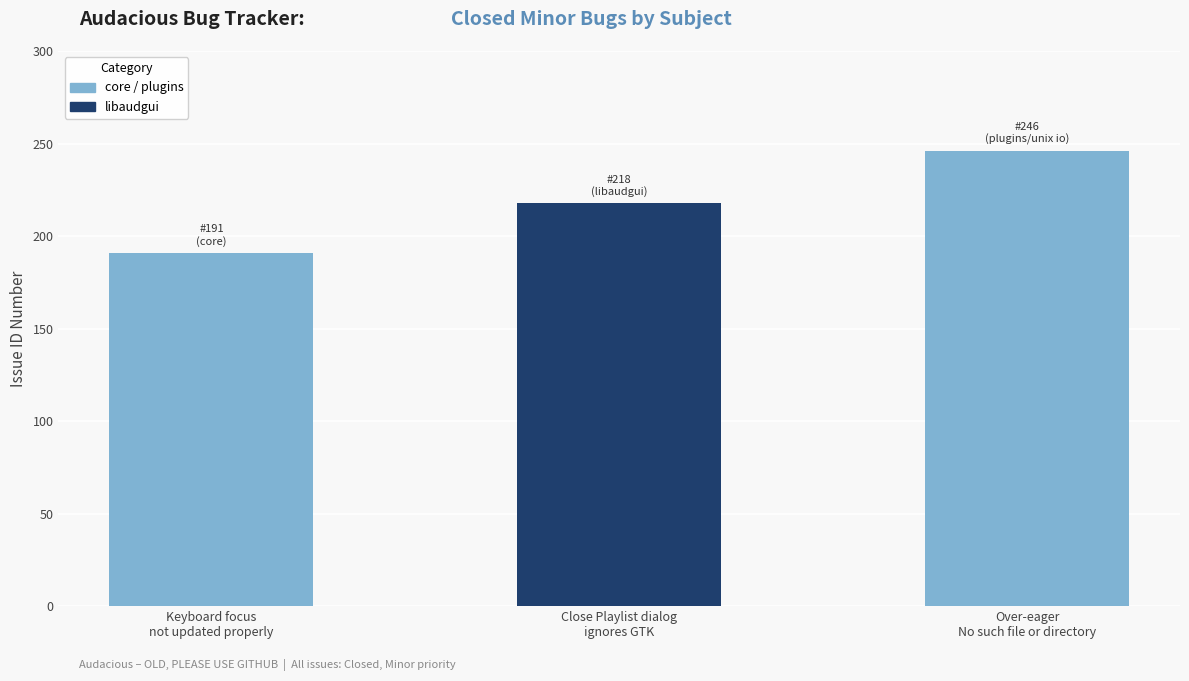

Rank the categories by value from lowest to highest.

Keyboard focus not updated properly, Close Playlist dialog ignores GTK, Over-eager No such file or directory